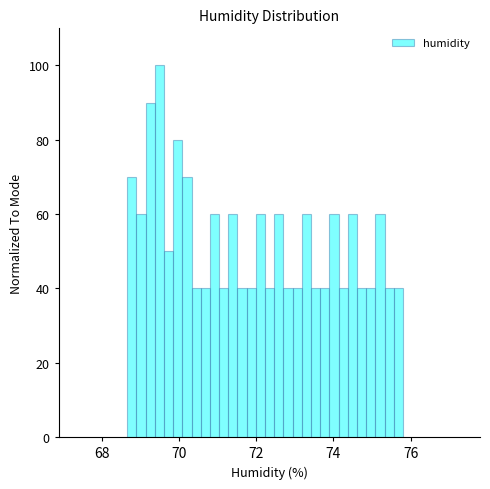

Read against the x-axis, roughly where is the centre of the tallest bar?

69.4